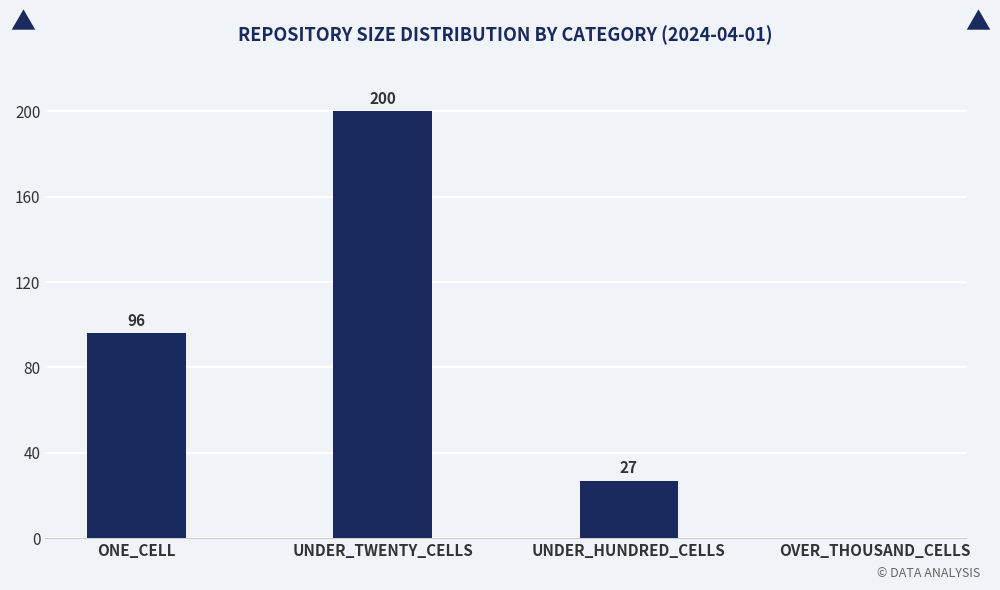

Reading right to left, what are all the values shown in this chart?

OVER_THOUSAND_CELLS=0	UNDER_HUNDRED_CELLS=27	UNDER_TWENTY_CELLS=200	ONE_CELL=96